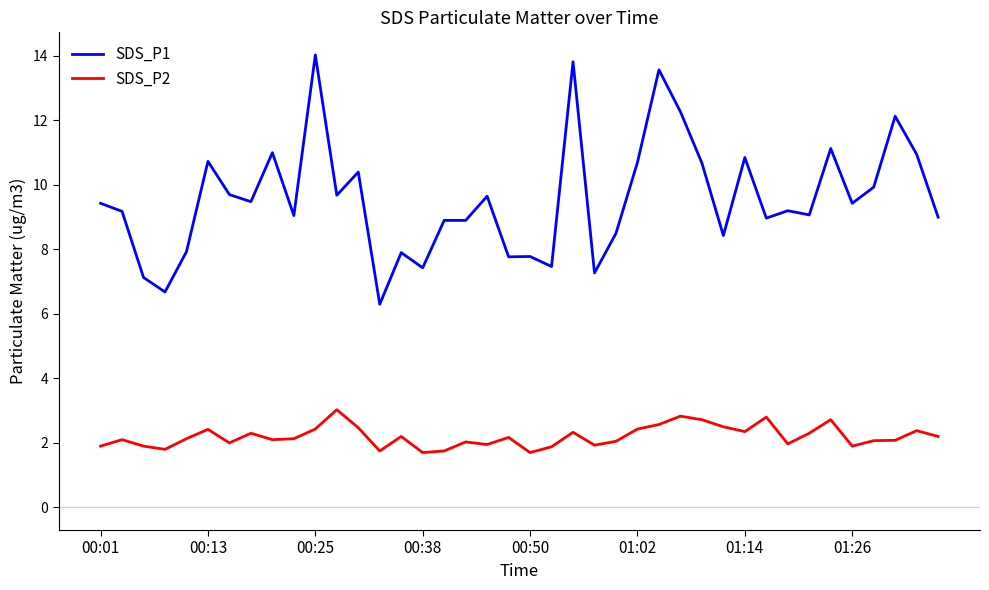

True or false: SDS_P1 and SDS_P2 cross at least once.

False